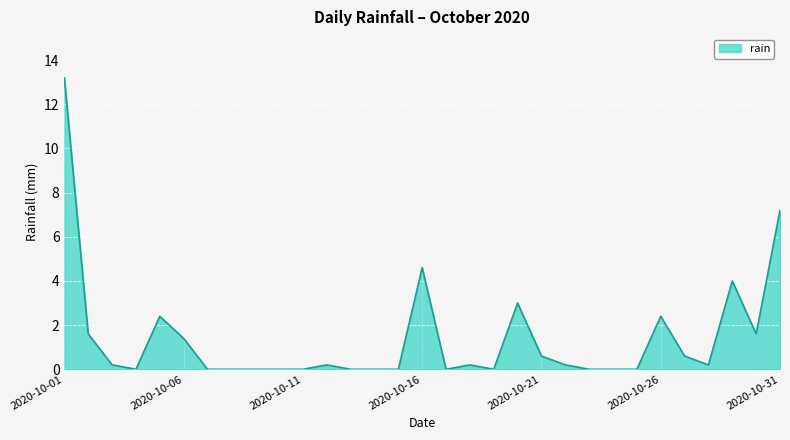

What is the difference between the maximum and minimum values?

13.2